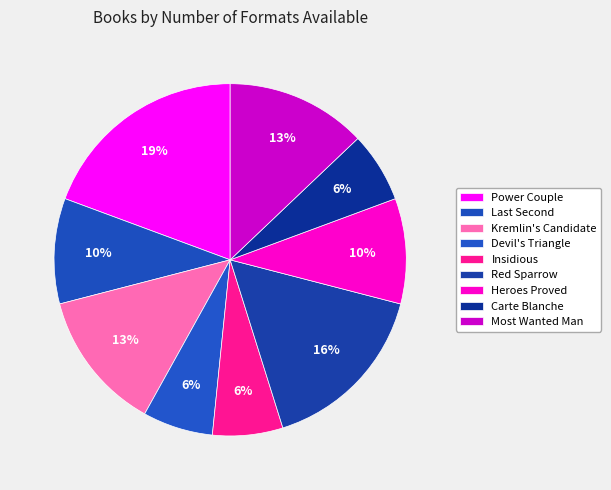

How many slices are in this pie chart?

9